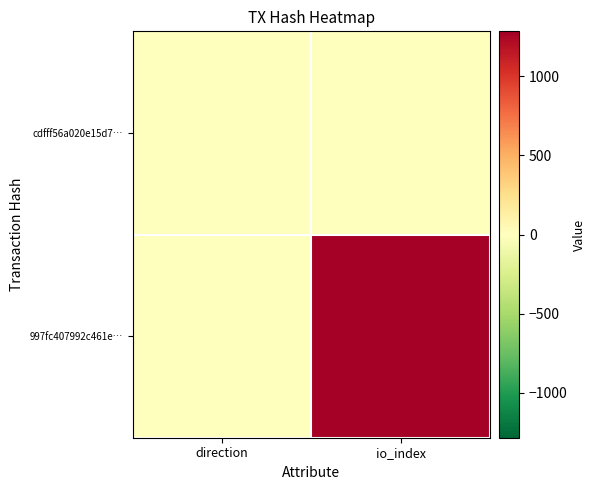

What is the total value across all series at io_index?

1285